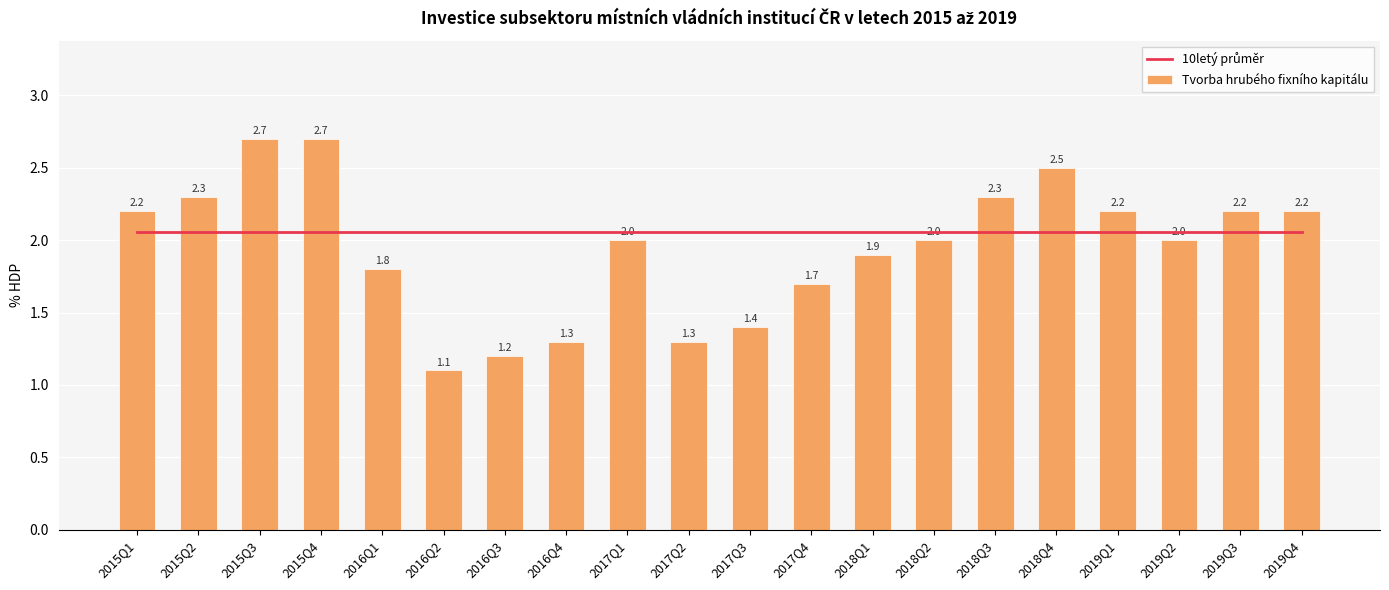

True or false: Tvorba hrubého fixního kapitálu has a value of 1.2 at 2016Q3.

True